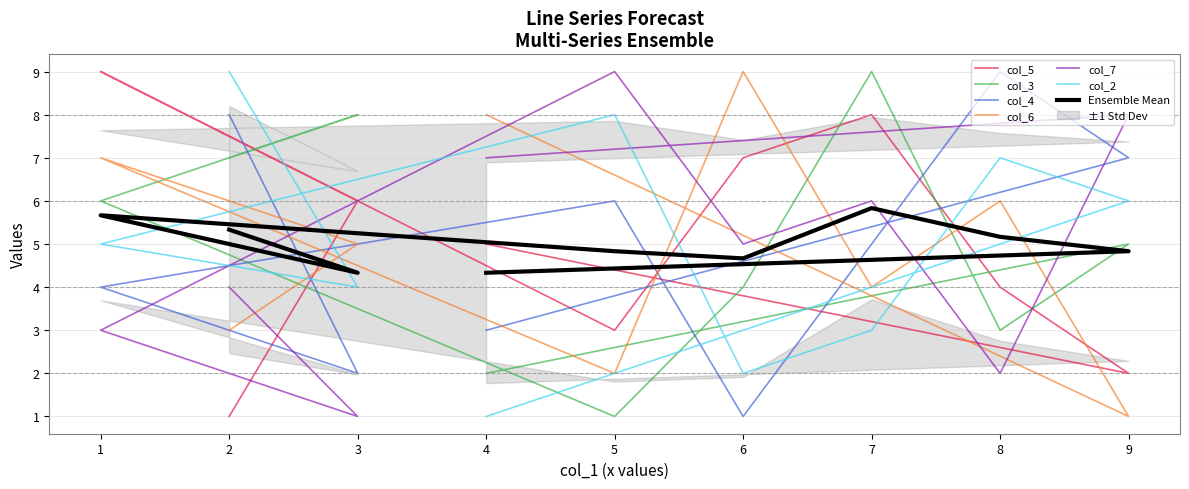

At which category does col_5 reach its first local peak?

7